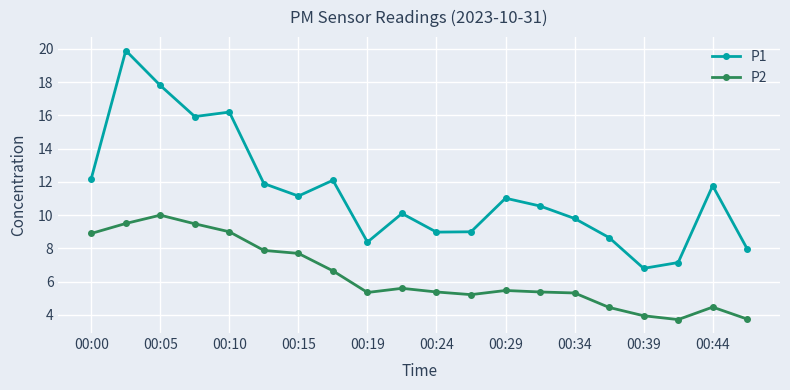

What is the difference between the second highest and minimum values in the P2 series?

5.8